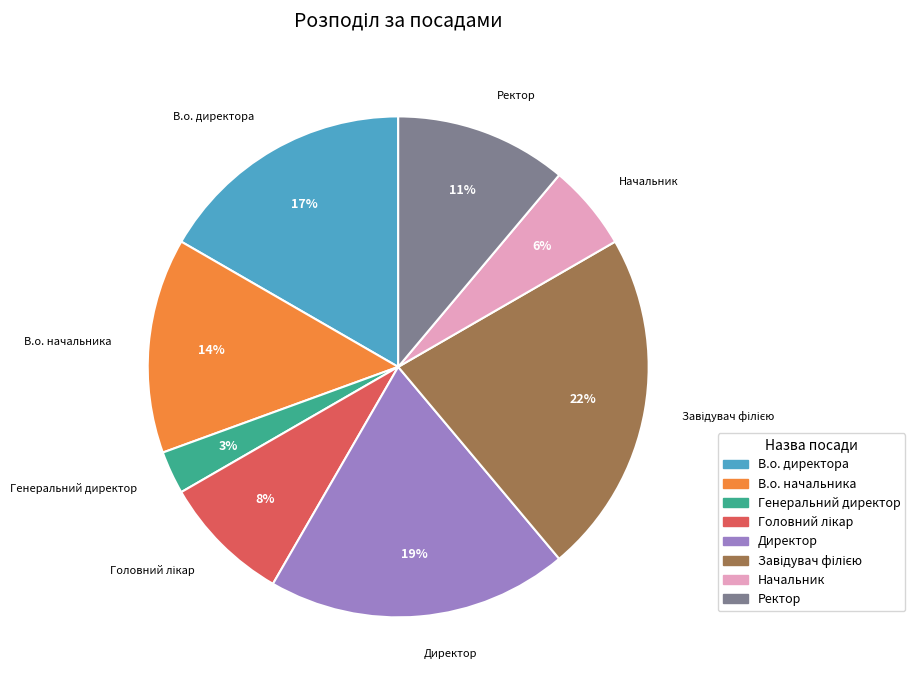

Which category has the smallest portion of the pie?

Генеральний директор